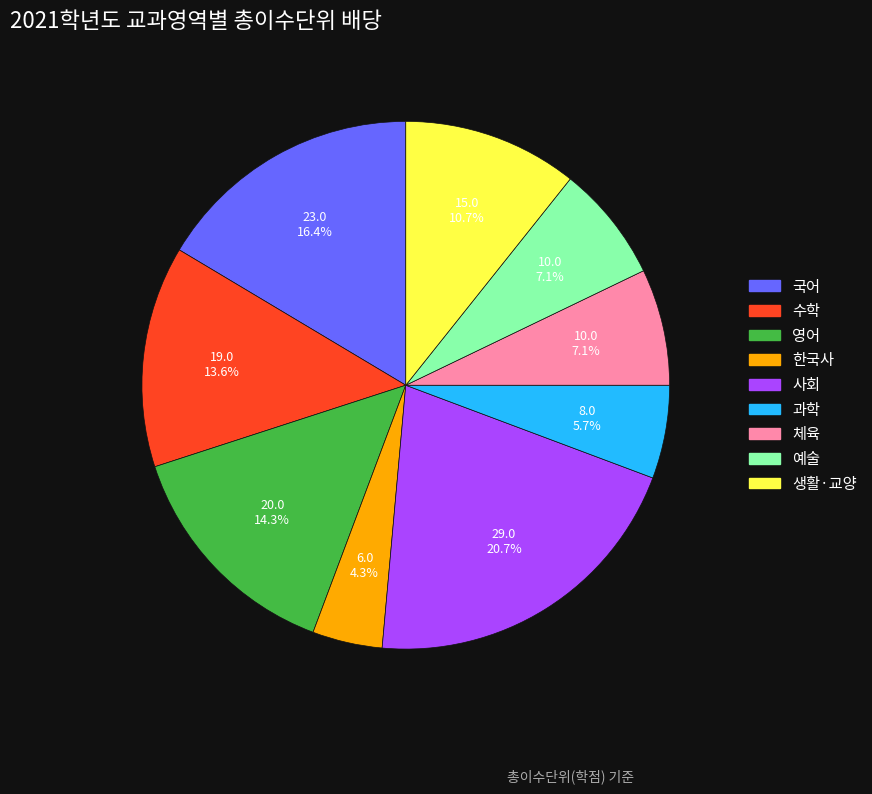

What is the ratio of the value at 과학 to the value at 체육?

0.8